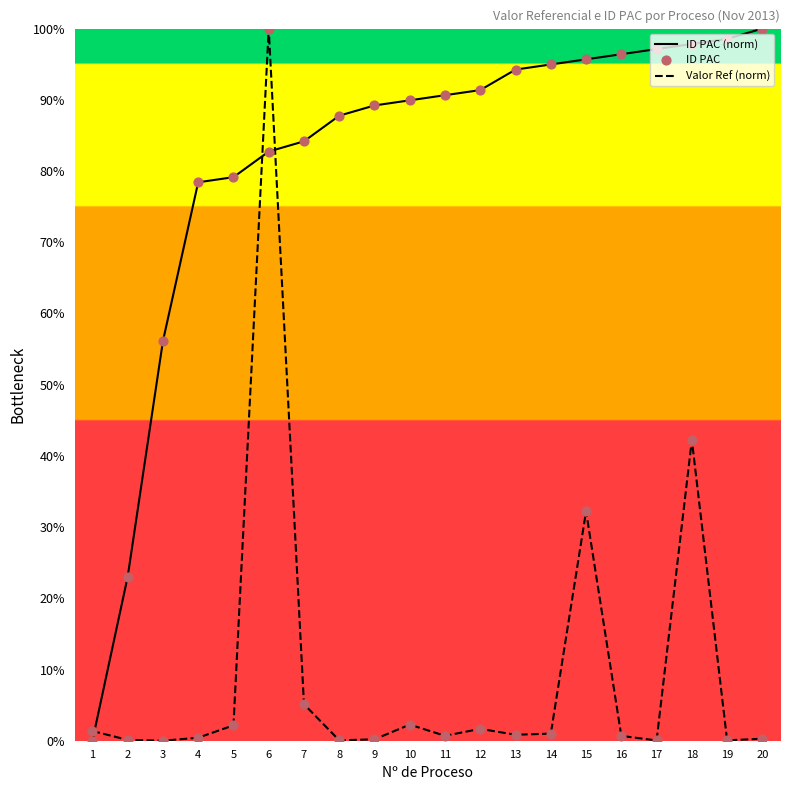

Which series has the largest total across all categories?

ID PAC (norm)